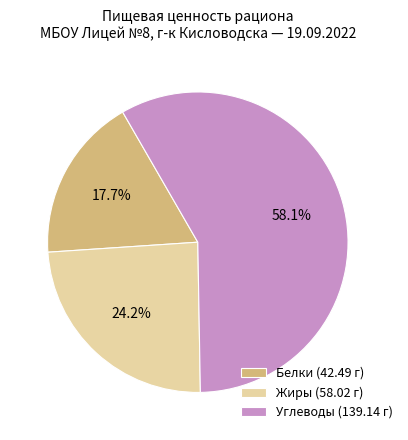

Which category has the smallest portion of the pie?

Белки (42.49 г)